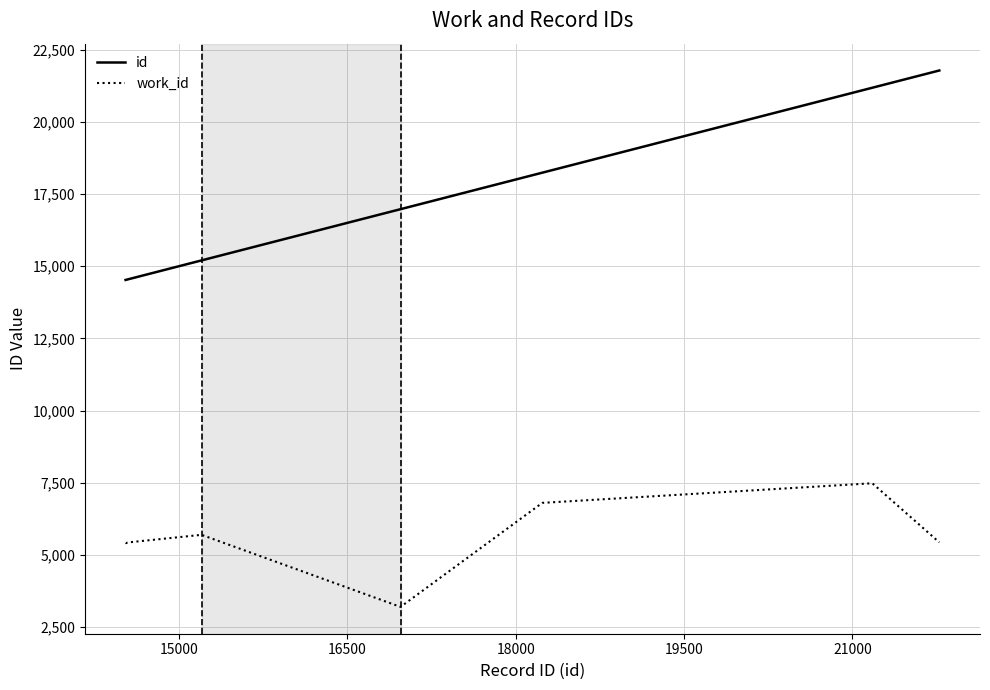

True or false: id and work_id intersect in this chart.

False